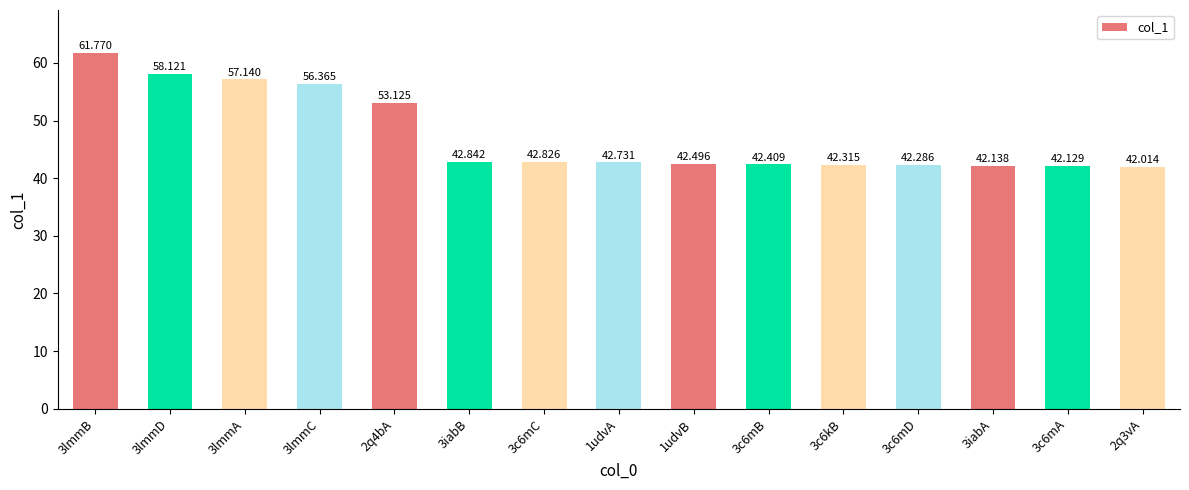

What is the sum of all values?

710.7